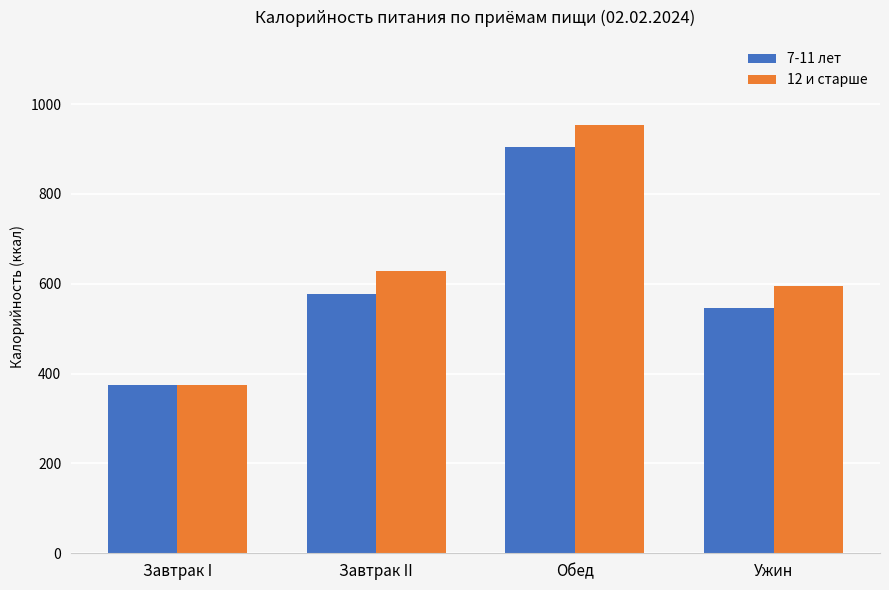

What is the value of the 7-11 лет bar at the 2nd from the left?

577.5